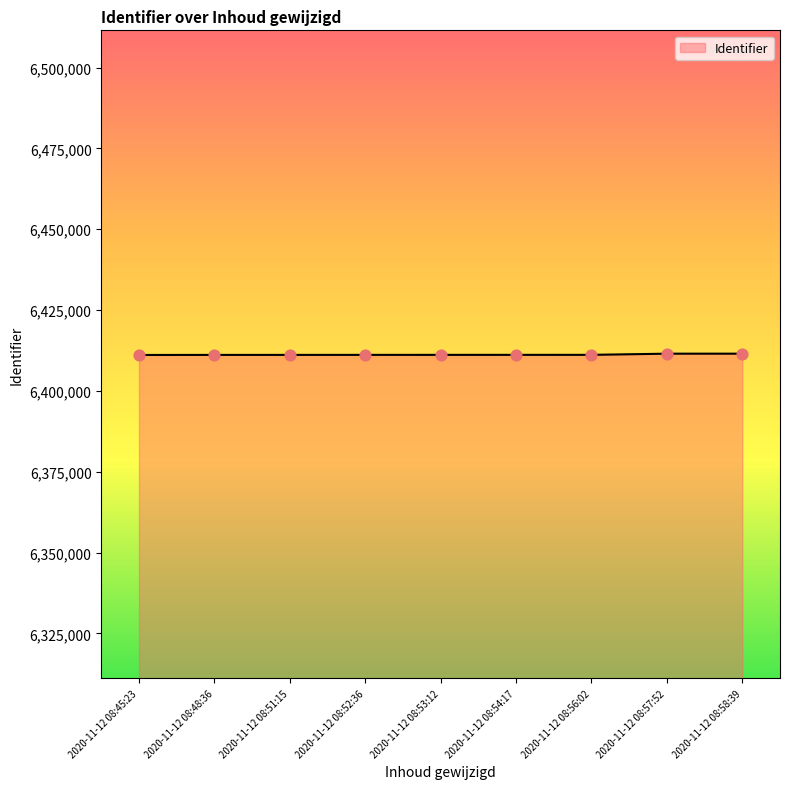

Approximately how many times larger is the value at 2020-11-12 08:54:17 compared to 2020-11-12 08:57:52?

1.0